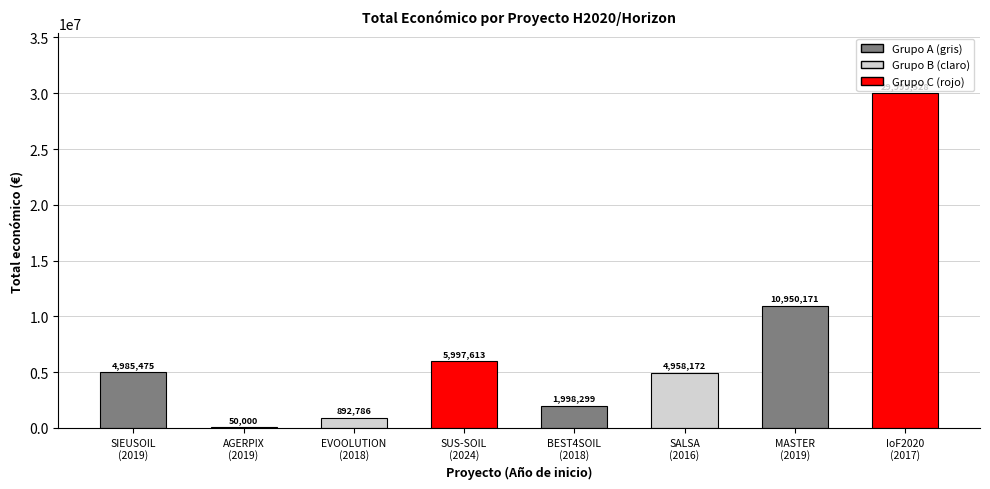

List the labels in order of value, largest first.

IoF2020
(2017), MASTER
(2019), SUS-SOIL
(2024), SIEUSOIL
(2019), SALSA
(2016), BEST4SOIL
(2018), EVOOLUTION
(2018), AGERPIX
(2019)